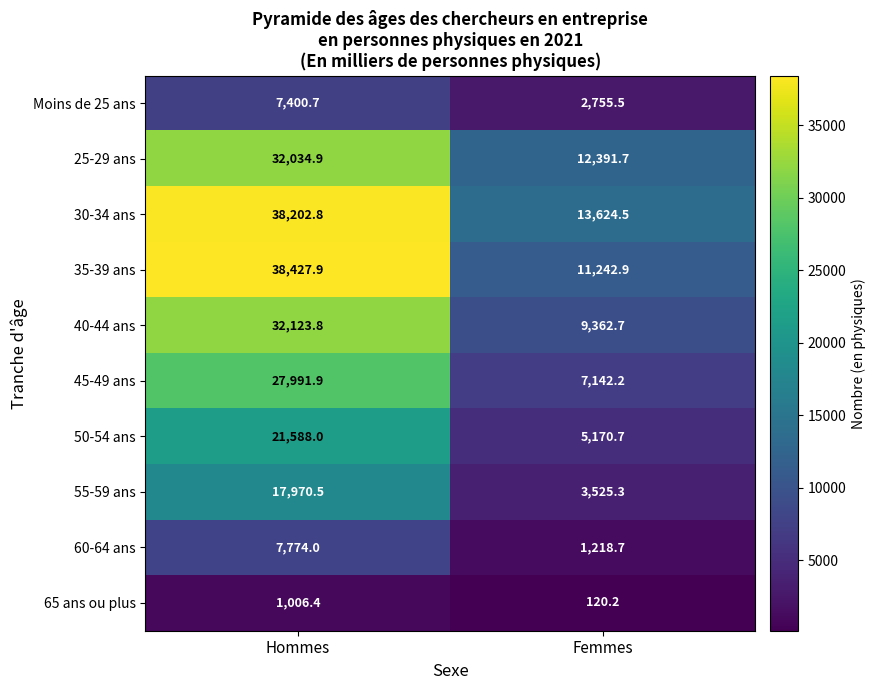

Which series has the largest range (max minus min)?

35-39 ans